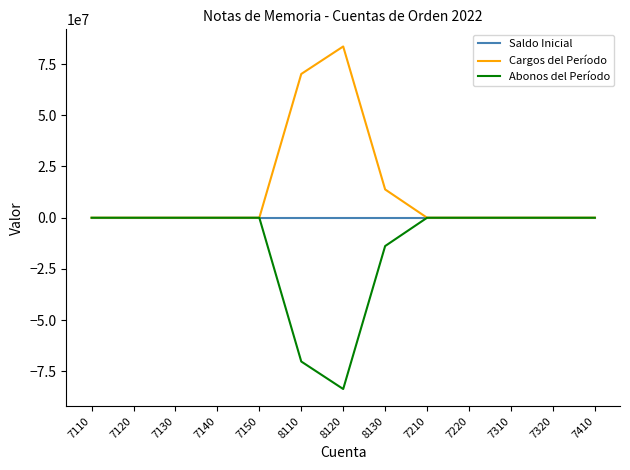

What is the difference between the highest and lowest values at 8120?

167117372.0